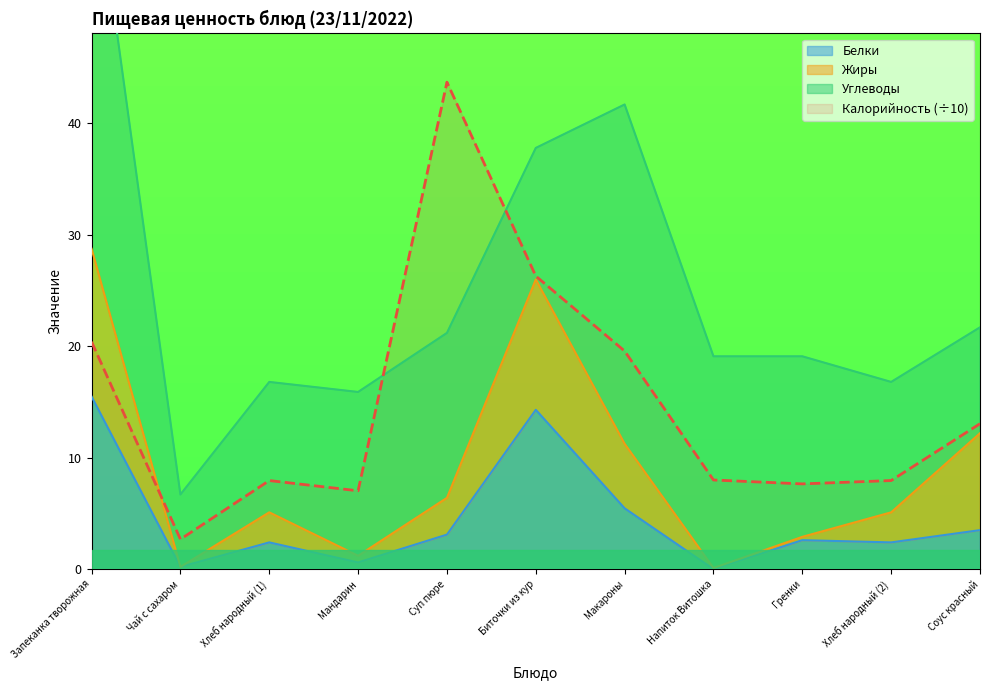

Is it true that Калорийность (÷10) equals 8.0 at Напиток Витошка?

True